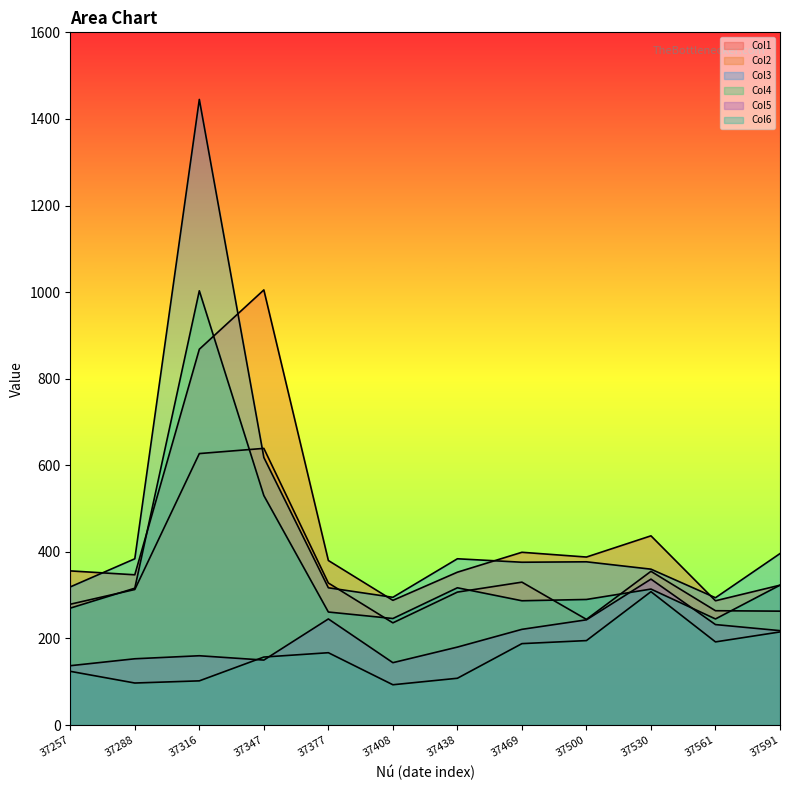

List the labels in order of Col3 value, smallest first.

37561, 37408, 37377, 37257, 37530, 37469, 37500, 37288, 37438, 37591, 37347, 37316